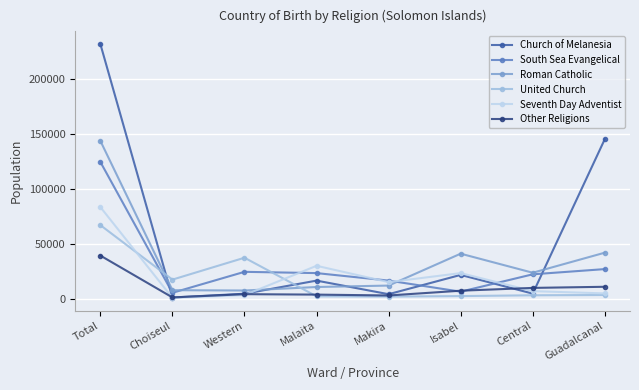

What is the sum of all United Church values?

133694